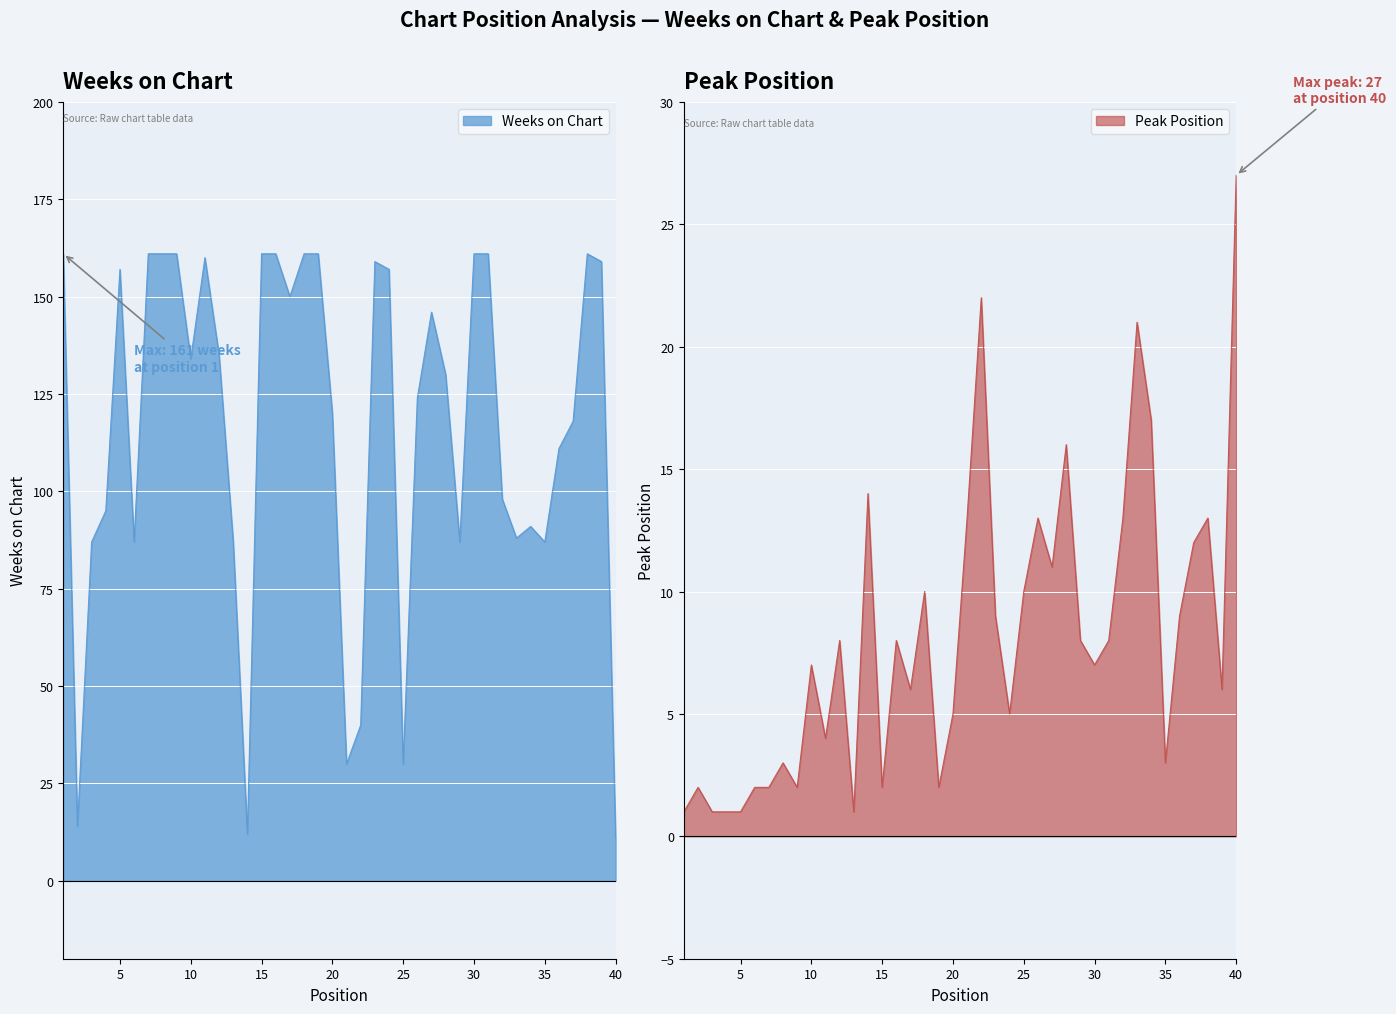

What is the lowest value of the Weeks on Chart series?

11